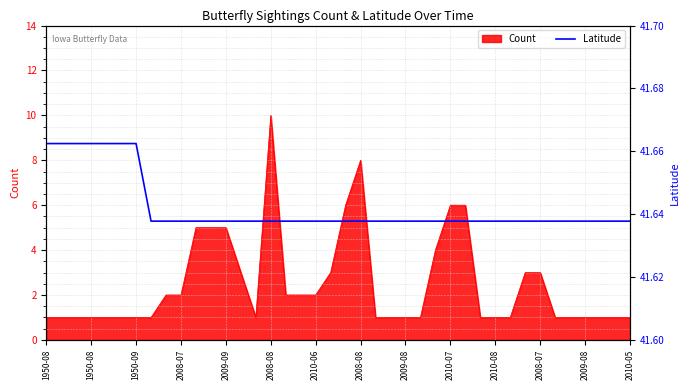

What is the sum of the values at 20 and 1950-08?

83.3